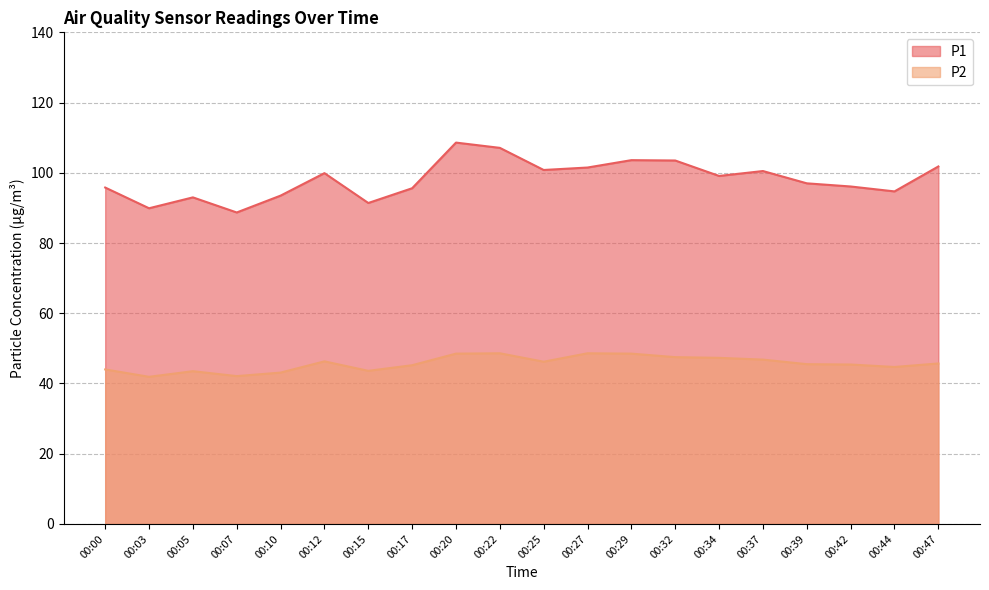

True or false: P1 and P2 intersect in this chart.

False